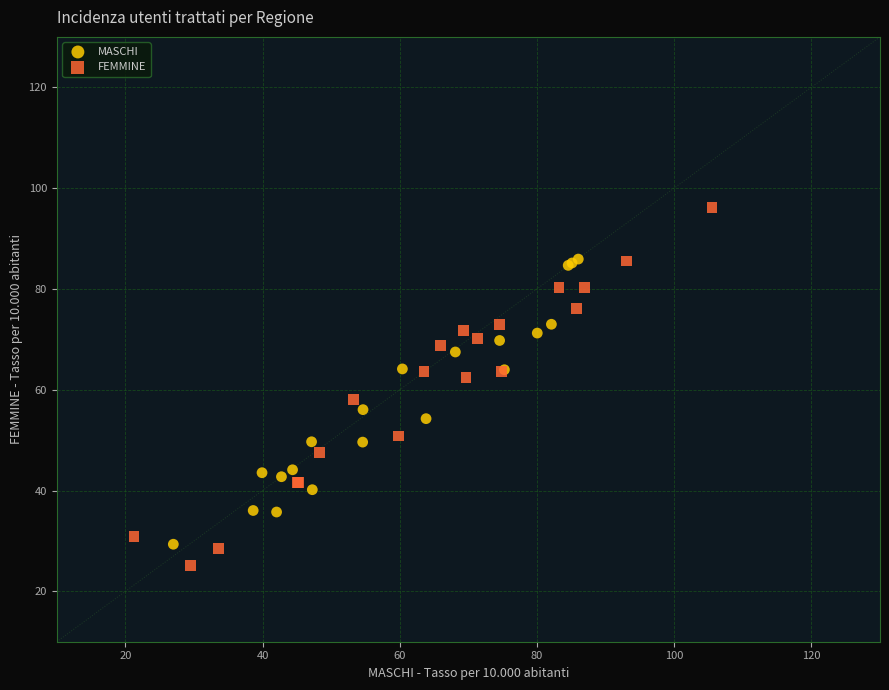

Which series has the largest Y range (max minus min)?

FEMMINE